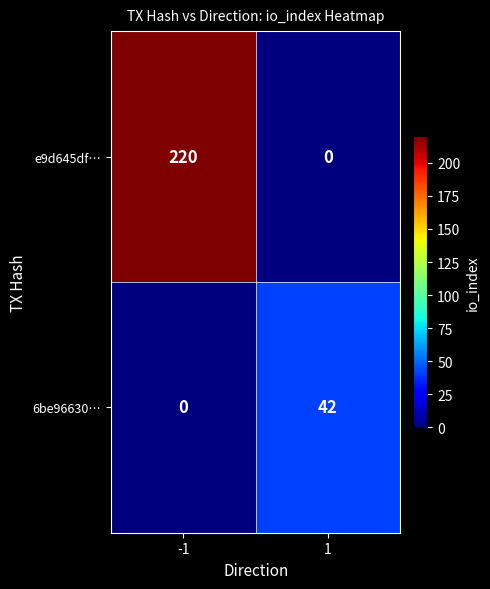

What is the total value across all series at 1?

42